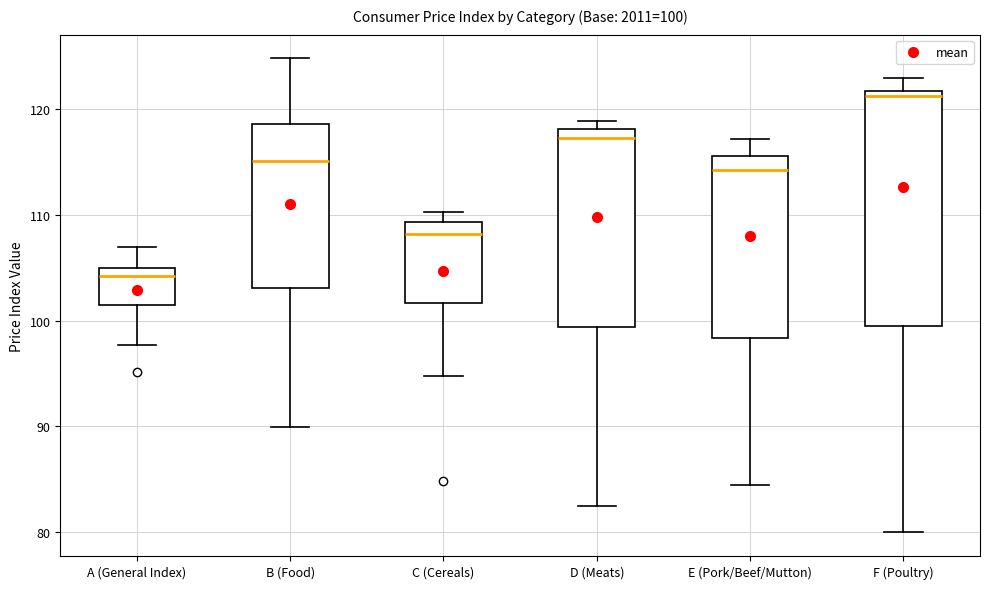

Which box has the lowest median line?

A (General Index)